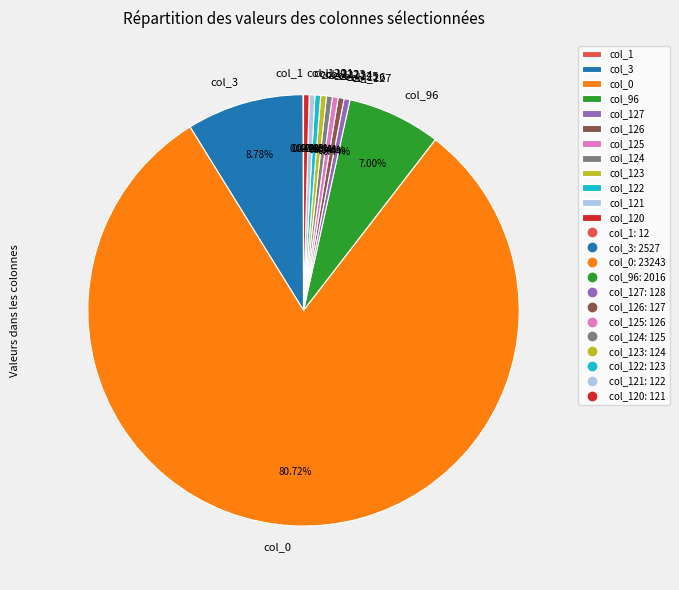

What is the majority slice?

col_0